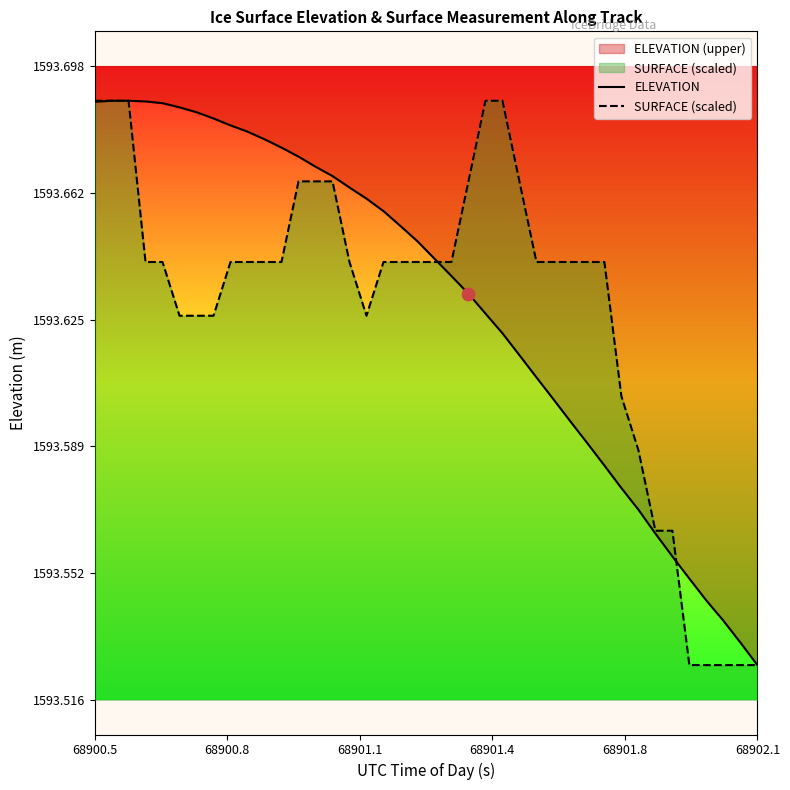

Which series contains the highest Y value?

ELEVATION